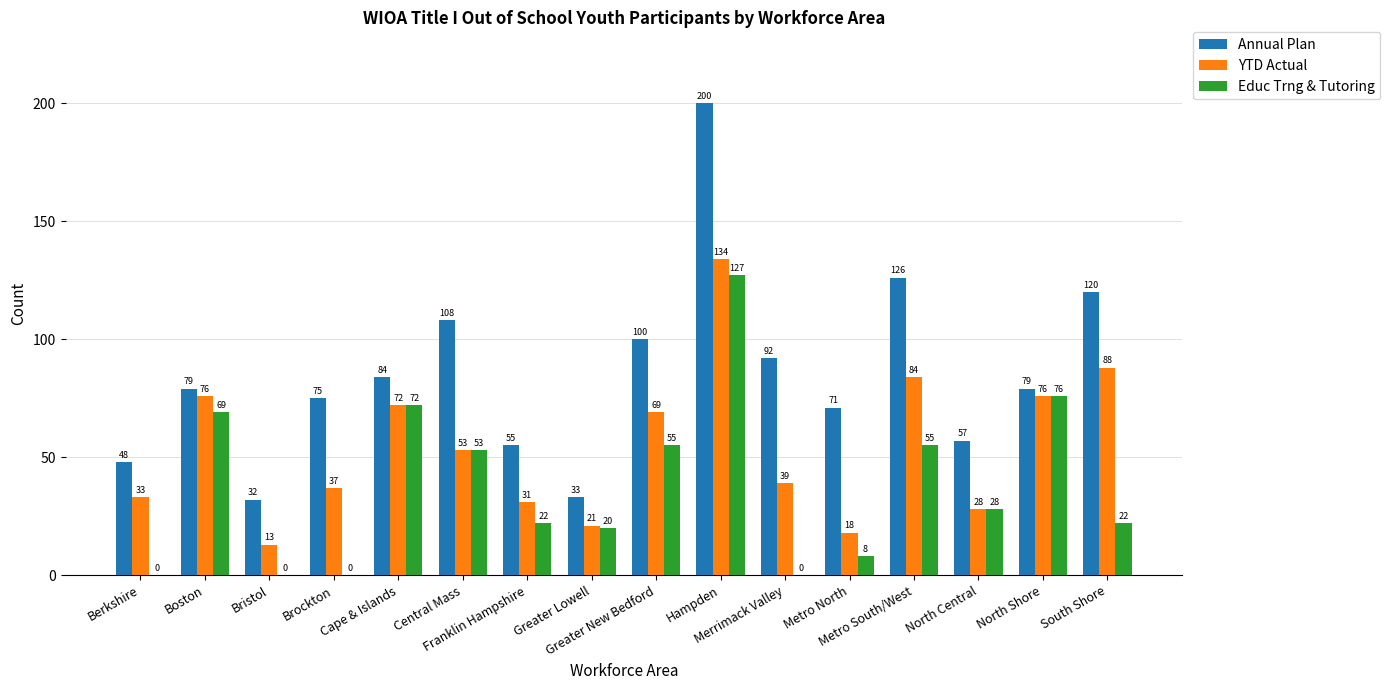

Is it true that Educ Trng & Tutoring equals 125 at Cape & Islands?

False